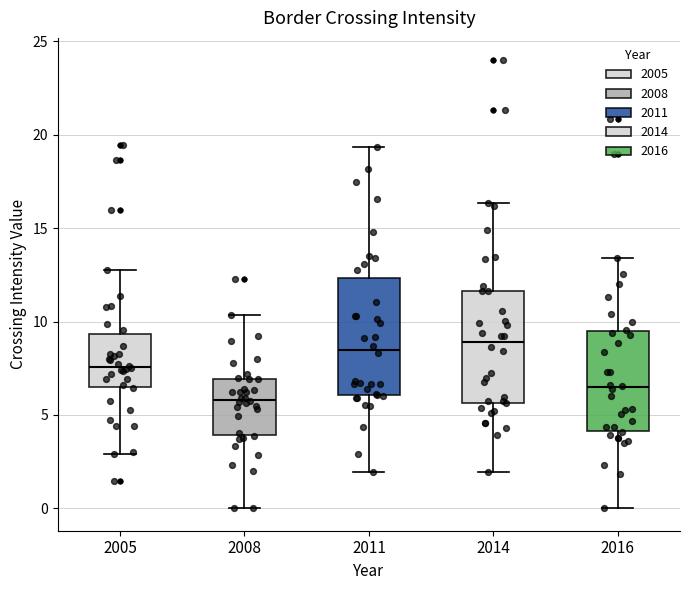

Which box's median line is the lowest?

2008